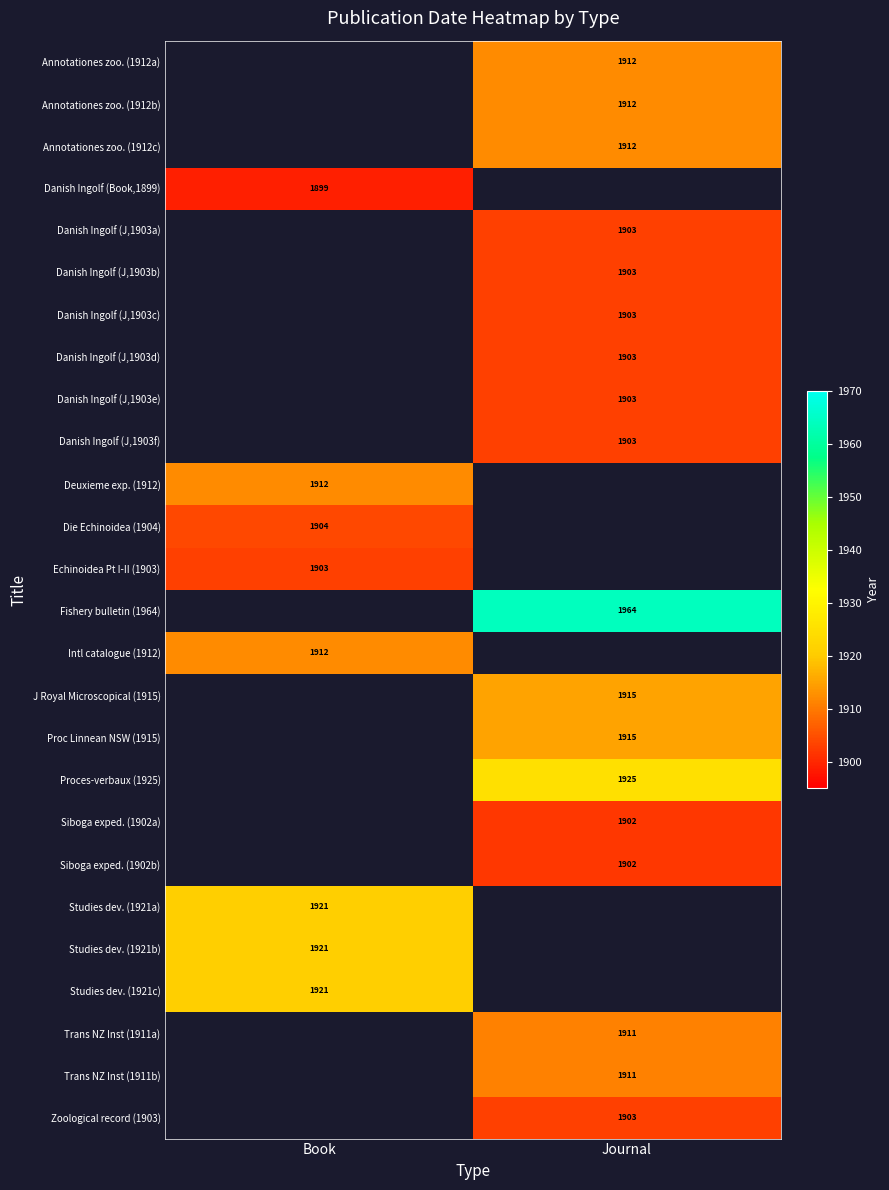

True or false: J Royal Microscopical (1915) has a value of 1915 at Journal.

True